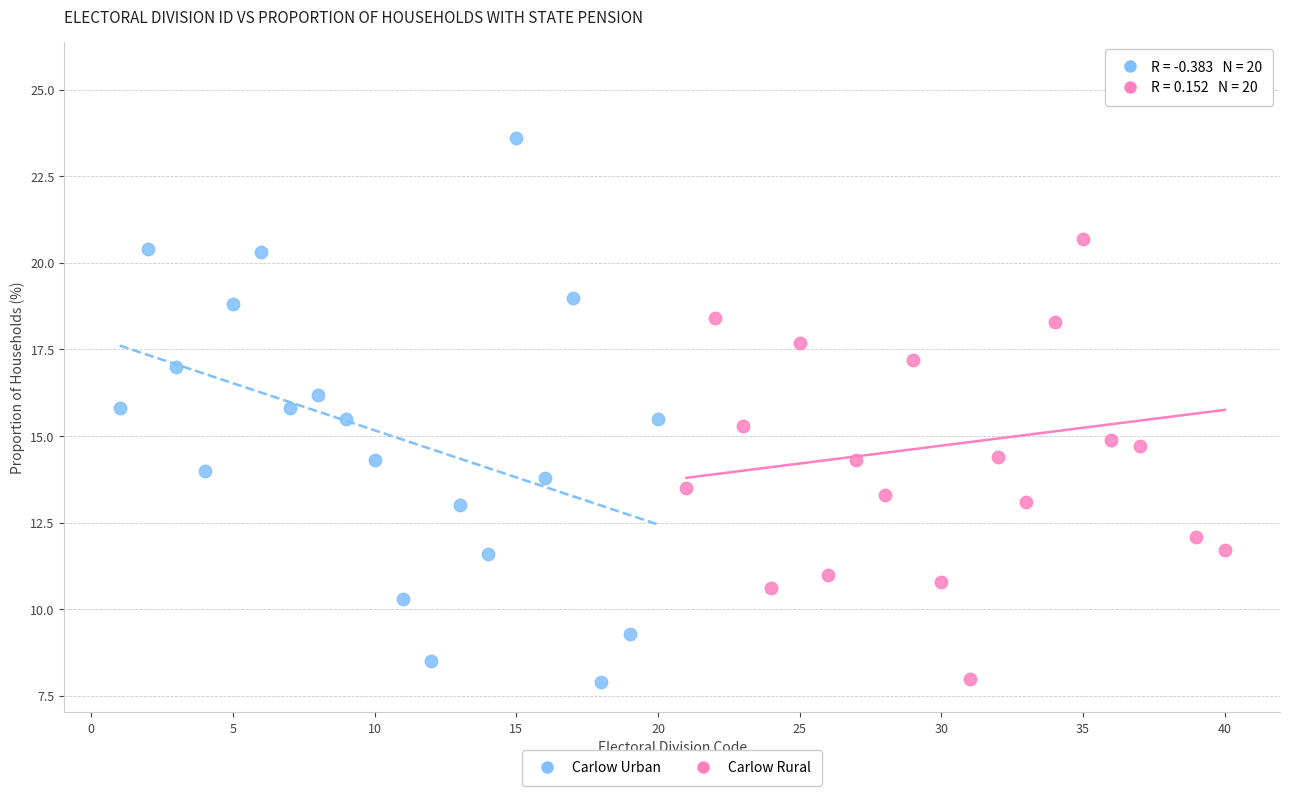

Which series reaches the maximum Y coordinate?

Carlow Rural